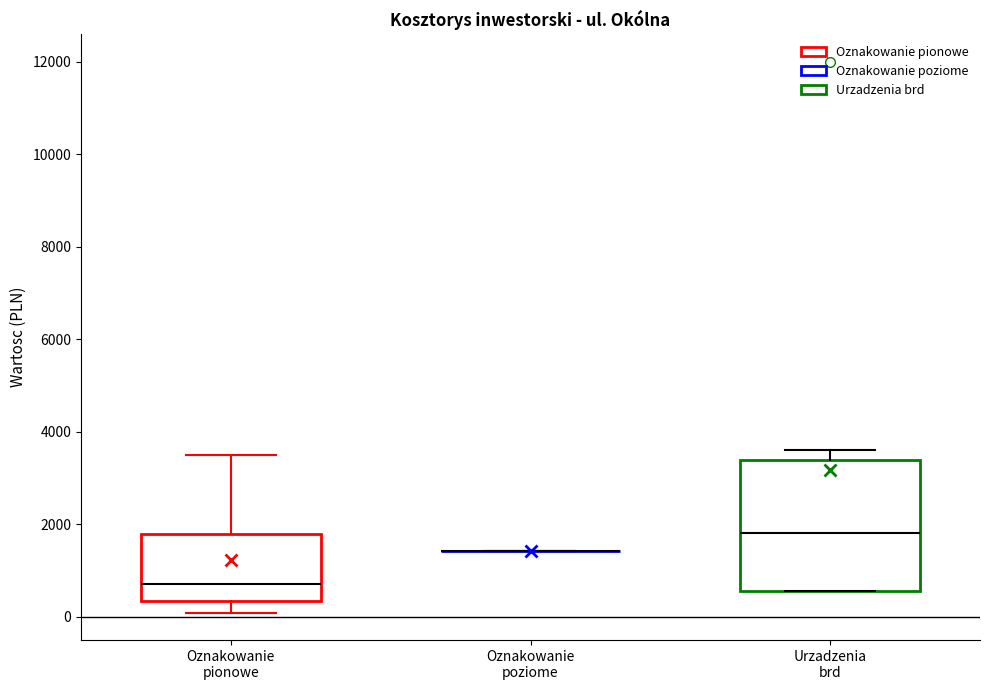

Reading left to right, transcribe this box plot: for each box, give where its median line is, the range the box spans, and where its two whiskers end, as read against the y-axis. The values are not printed on the chart, so give them approximately, as read against the axis.

Oznakowanie pionowe: median 800, box 400 to 1800, whiskers 0 to 3600
Oznakowanie poziome: box collapsed to a line at 1400, whiskers 1400 to 1400
Urzadzenia brd: median 1800, box 600 to 3400, whiskers 600 to 3600